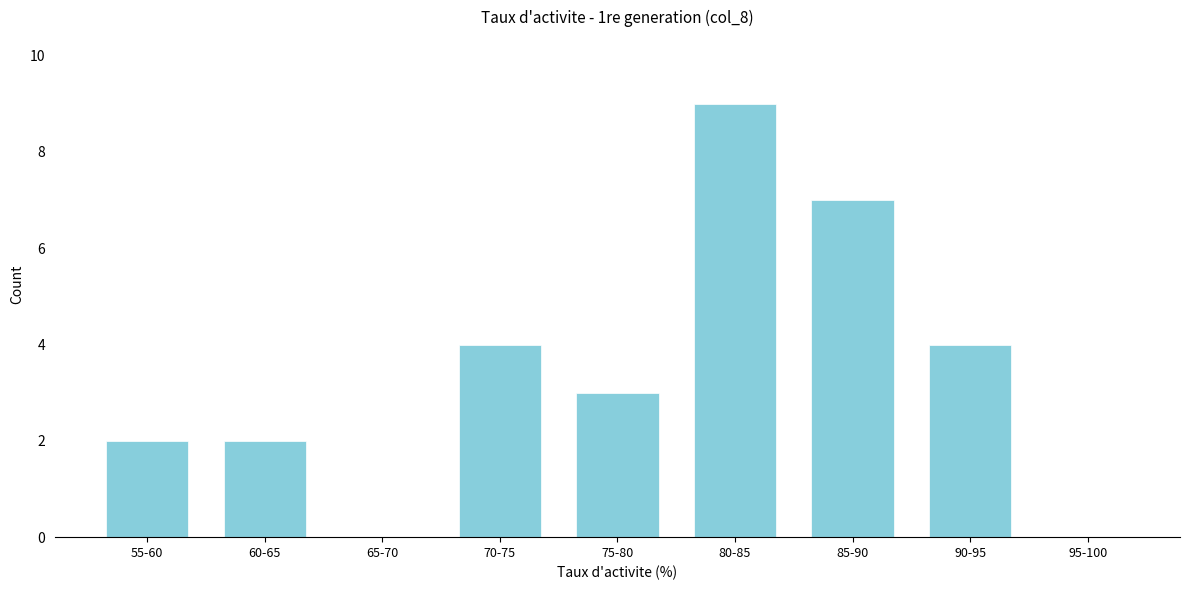

Reading left to right, list all the values displayed in this chart.

55-60=2	60-65=2	65-70=0	70-75=4	75-80=3	80-85=9	85-90=7	90-95=4	95-100=0